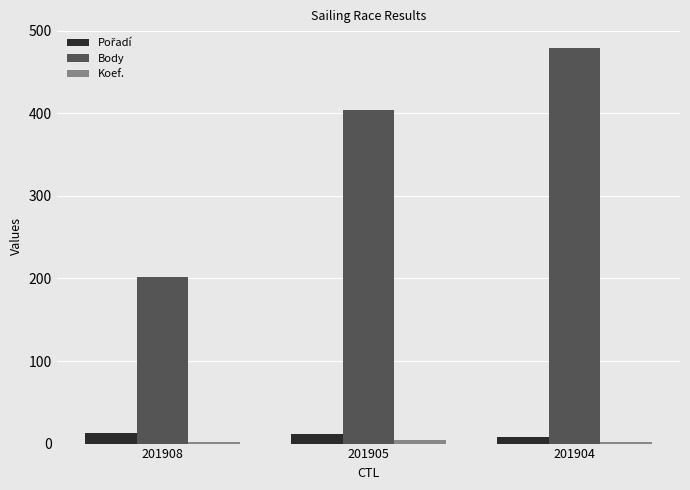

Which series has the widest spread of values?

Body